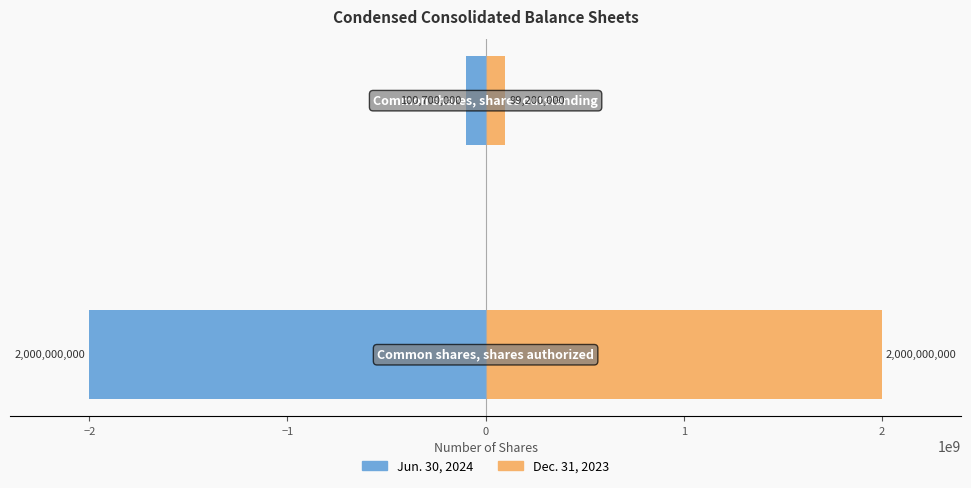

Reading left to right, what are all the values shown in this chart?

Jun. 30, 2024: −3=-2000000000	−2=-100700000
Dec. 31, 2023: −3=2000000000	−2=99200000